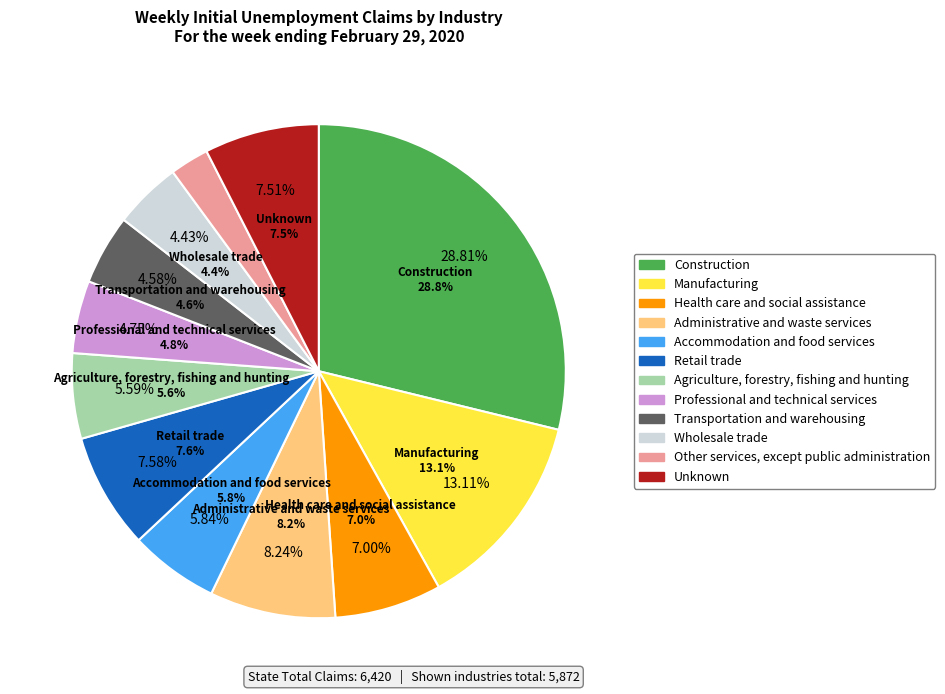

Is it true that Wholesale trade is 4% of the pie?

True